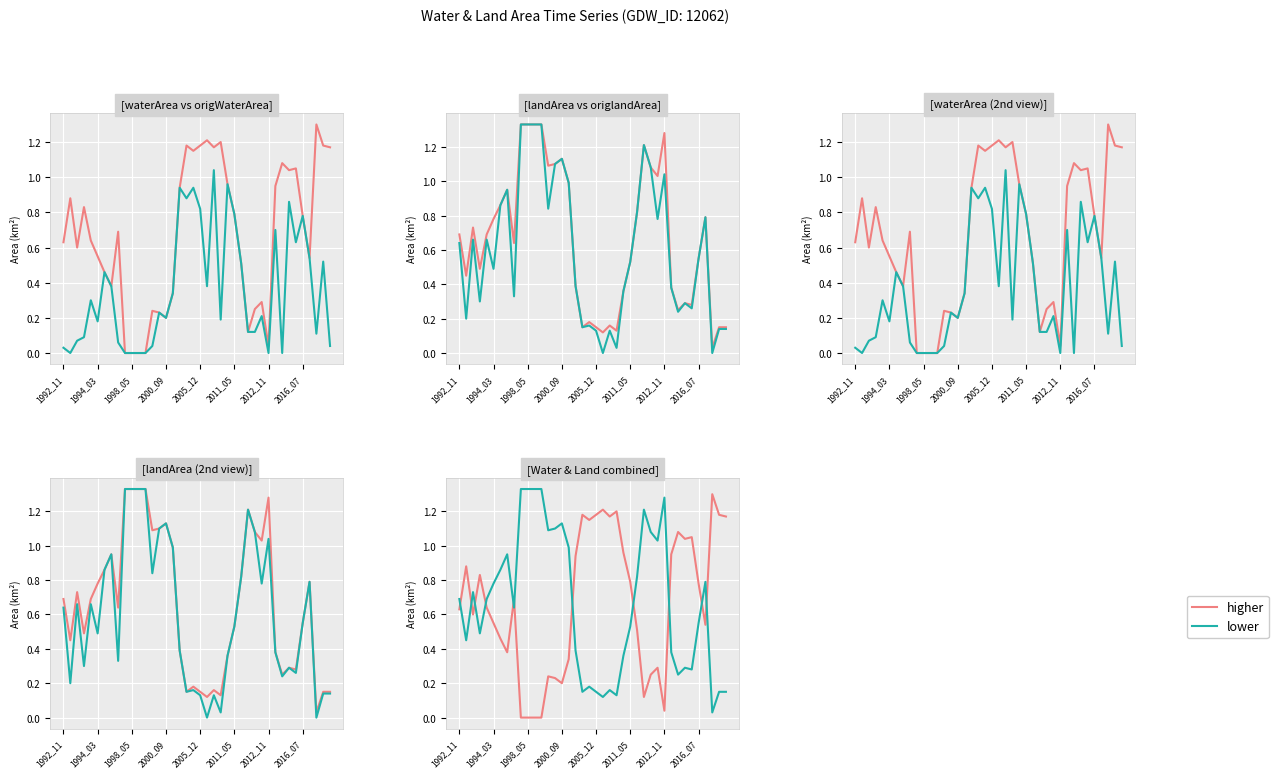

Which series has the largest total across all categories?

higher